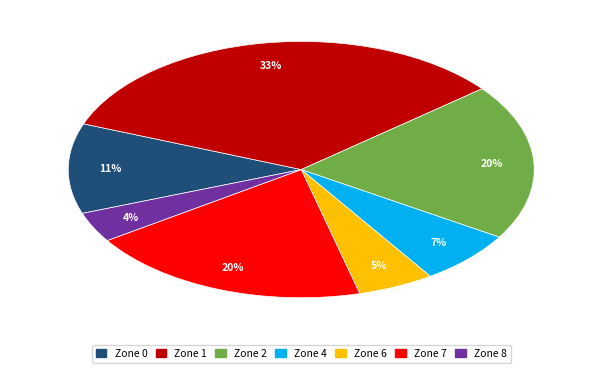

To the nearest percent, what portion does Zone 1 represent?

33%